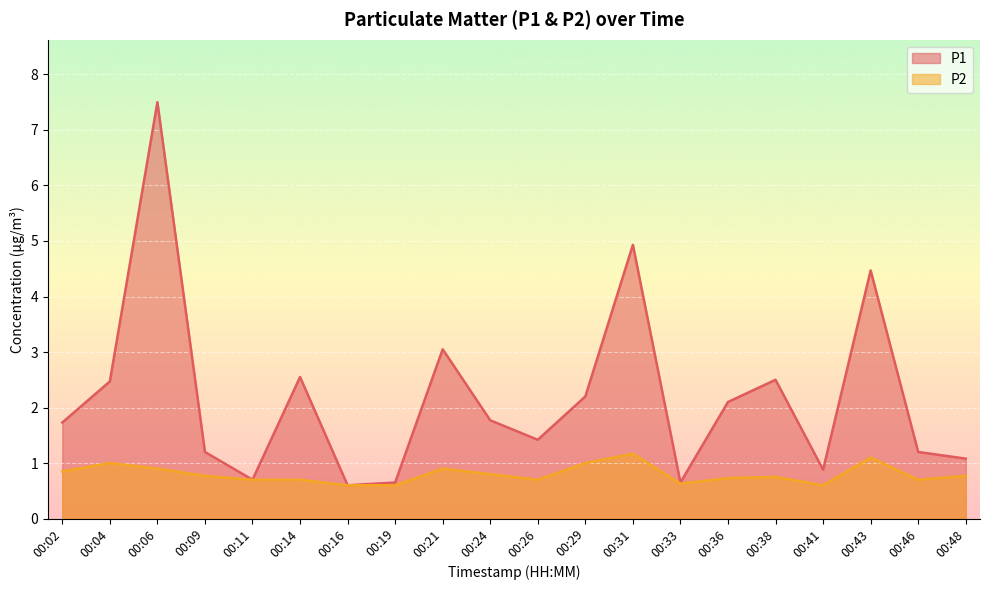

The P2 series shows 0.8 at 00:38. True or false?

True